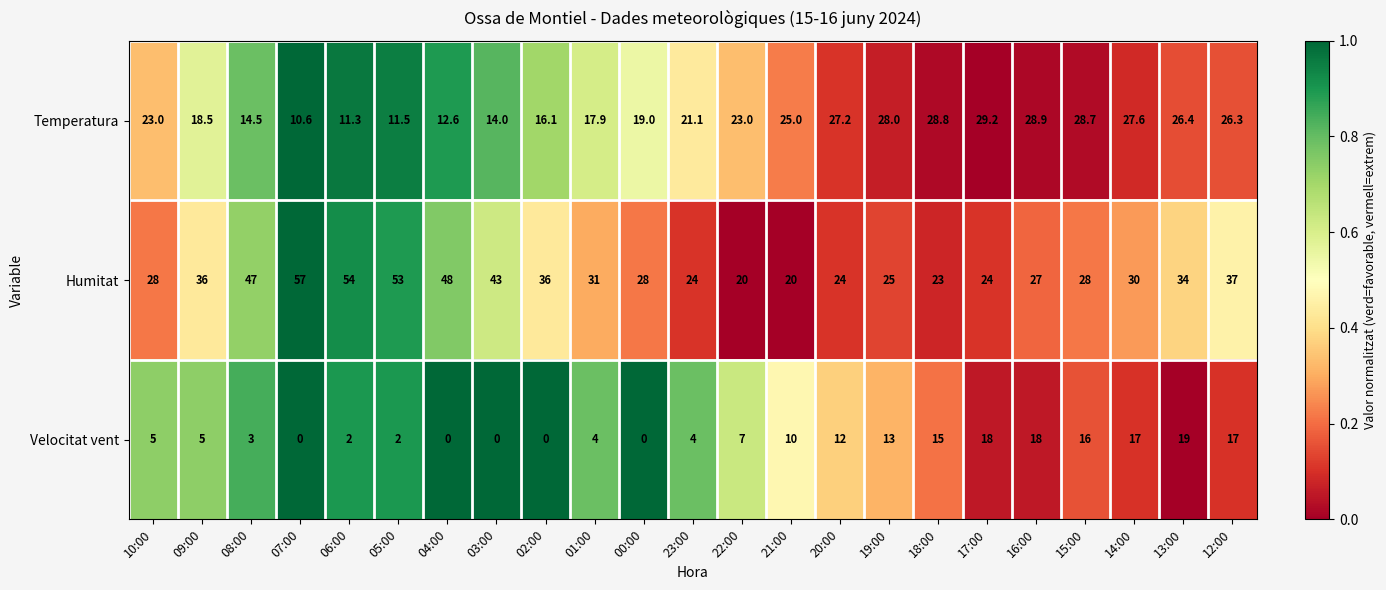

What is the sum of all Humitat values?

777.0